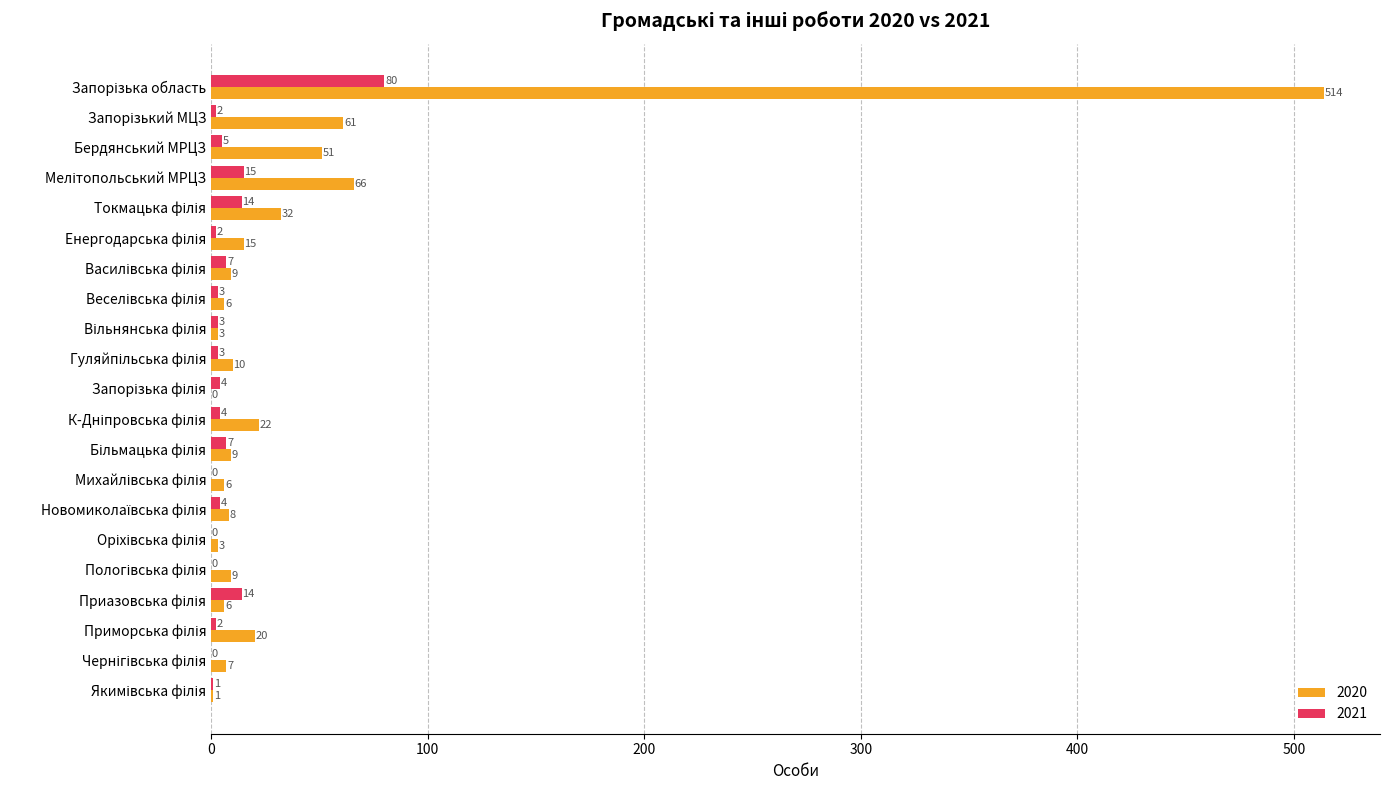

Which series has the largest total across all categories?

2020